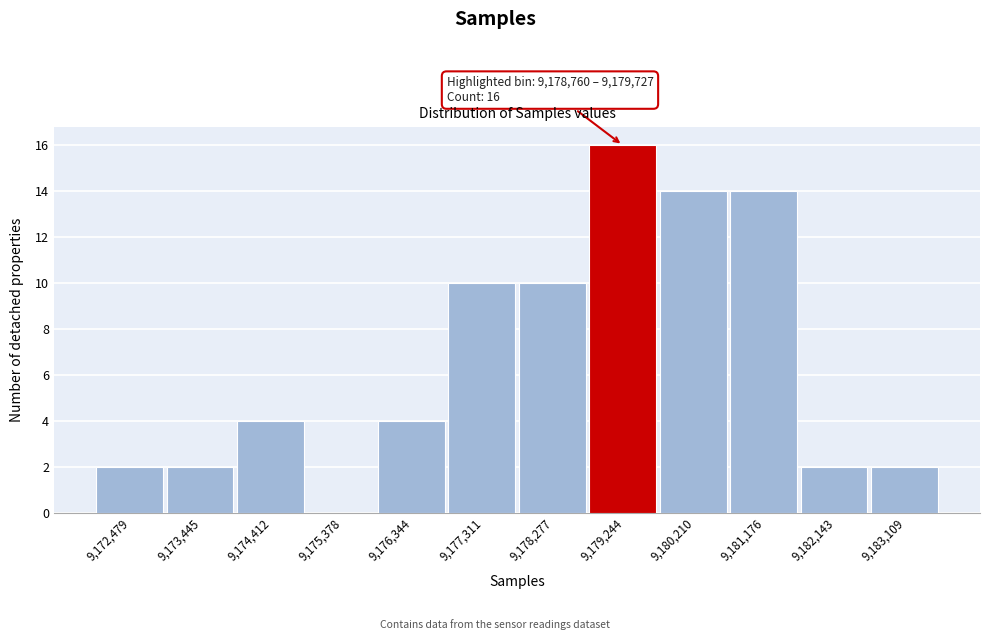

Over which range of the x-axis is the bar tallest?

9178800 to 9179700